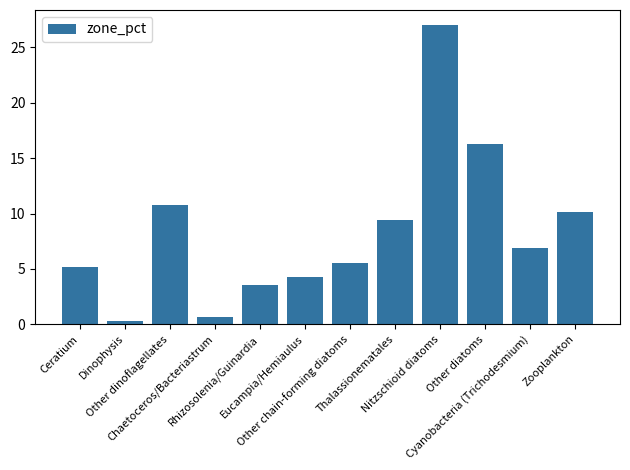

Which has a higher value, Dinophysis or Ceratium?

Ceratium